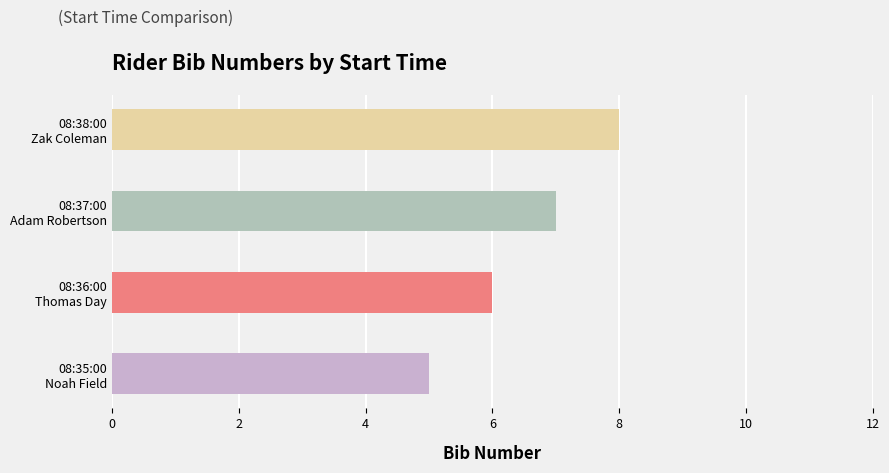

What is the minimum value shown in the chart?

5